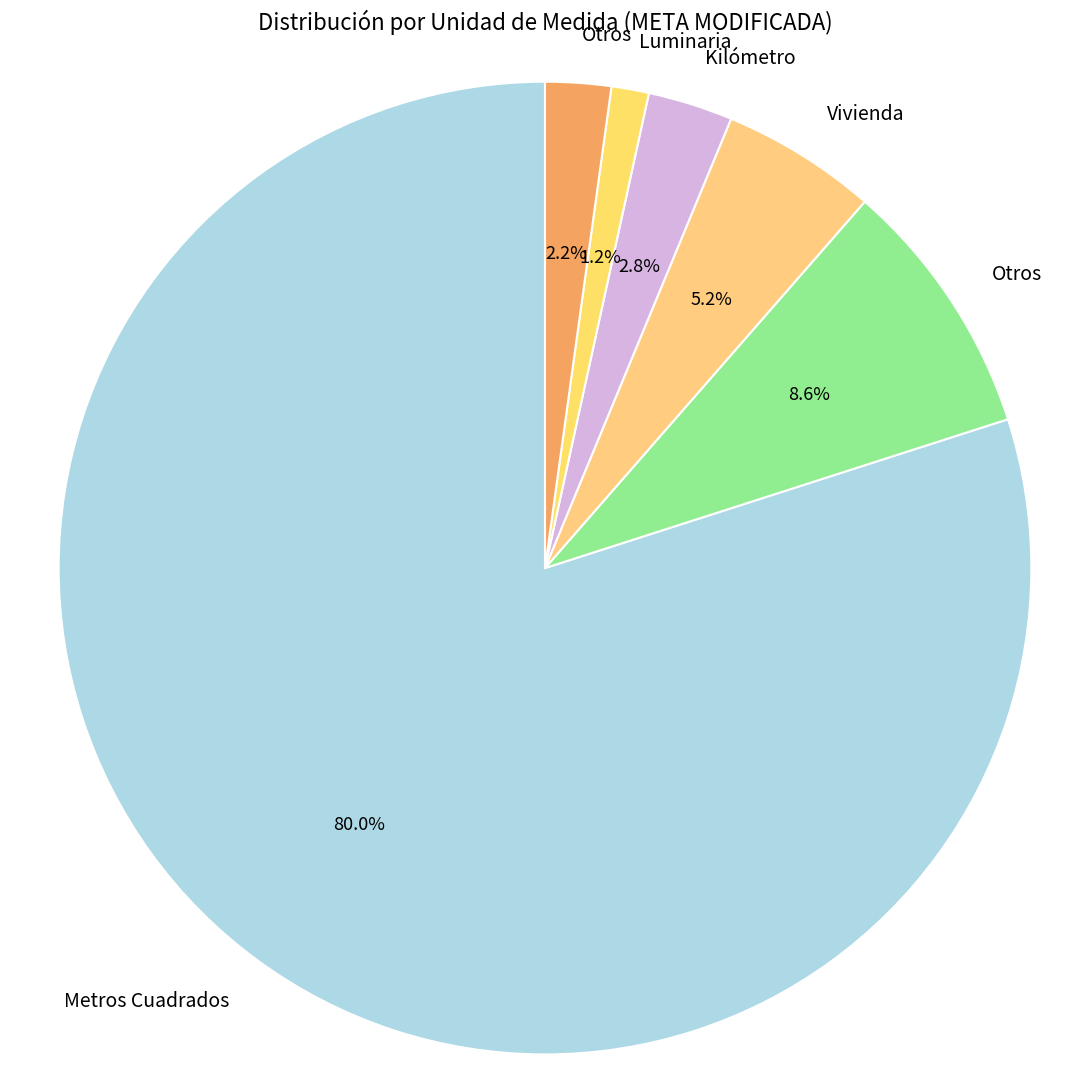

Count the number of slices in the pie.

6